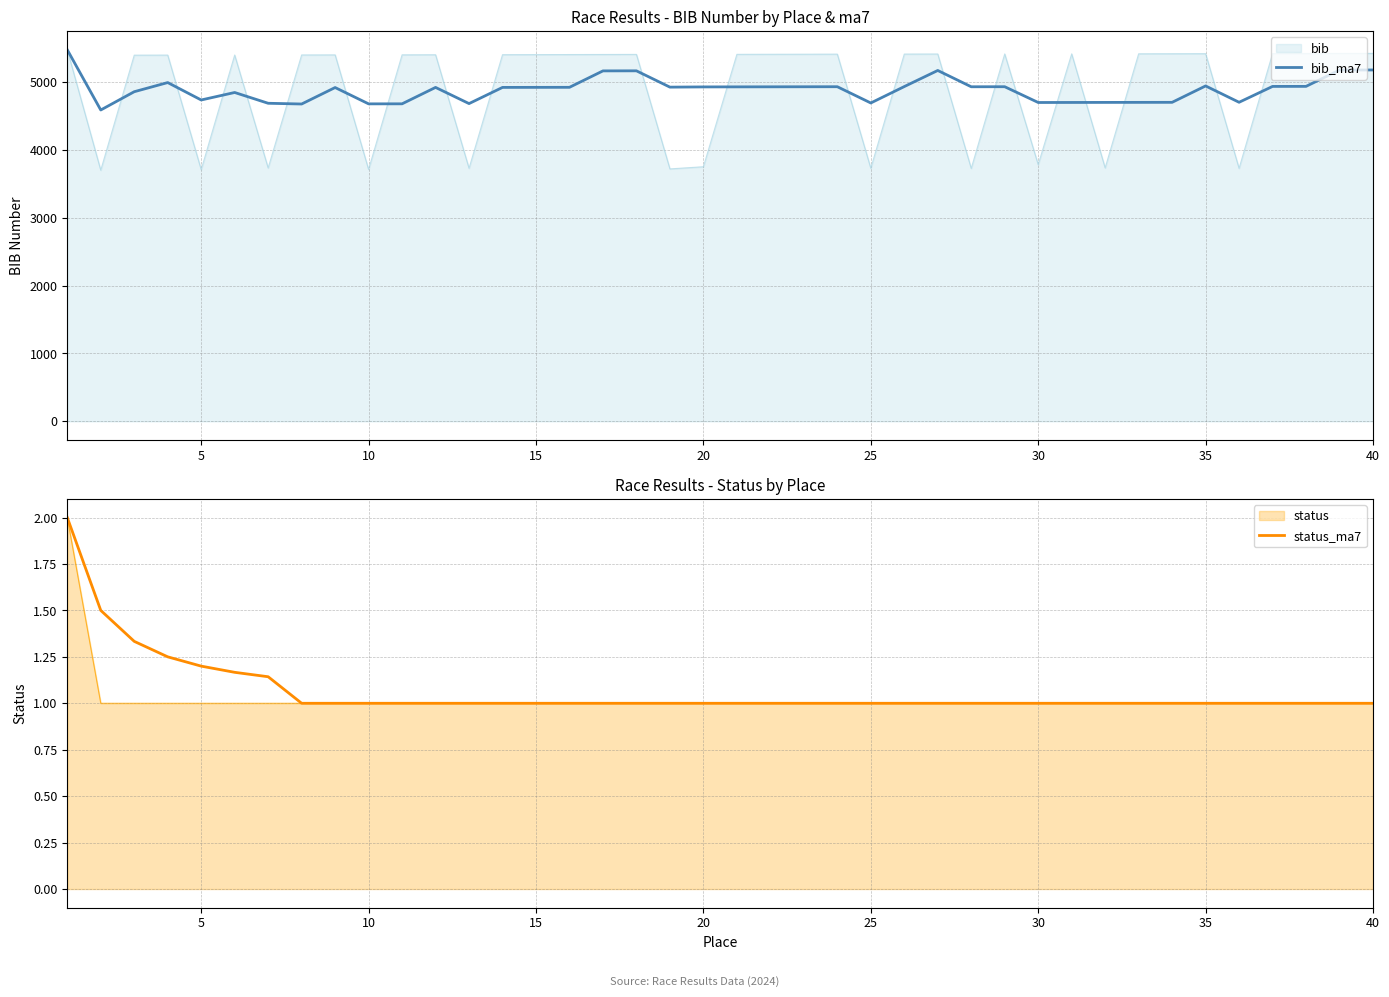

True or false: status_ma7 and bib_ma7 intersect in this chart.

False